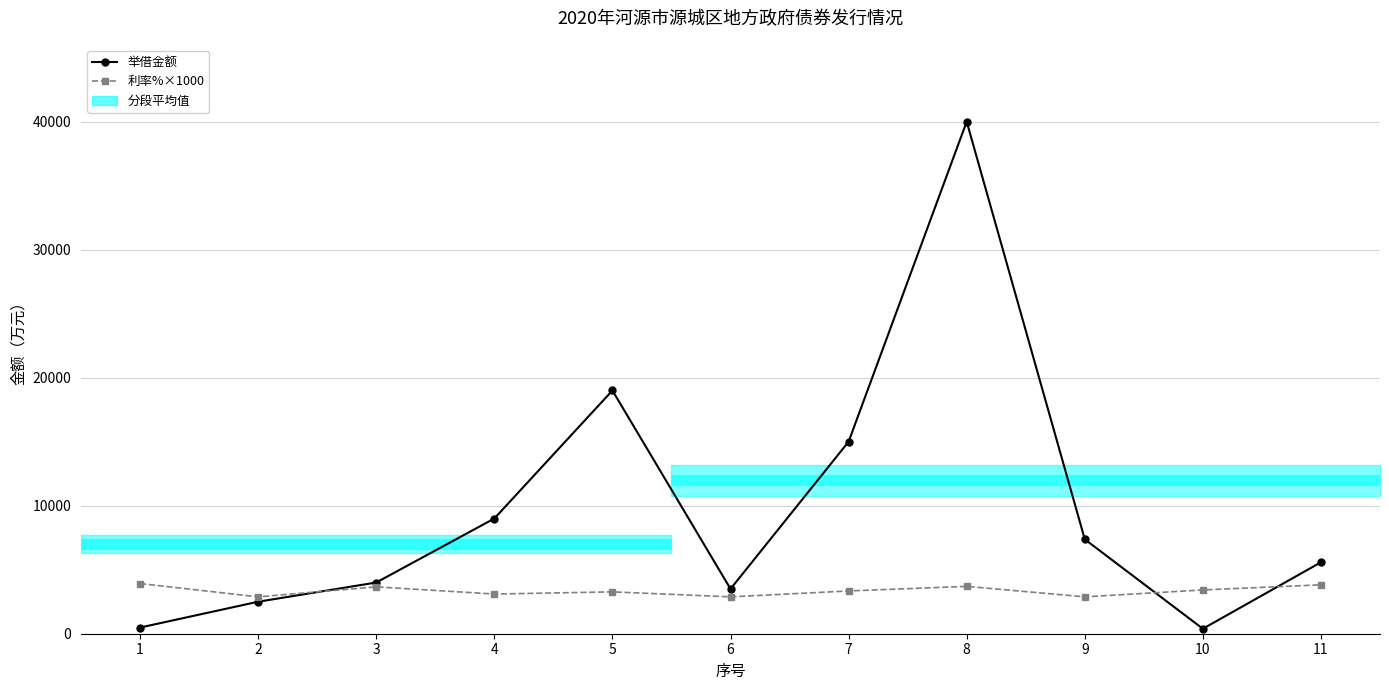

What is the approximate value of 利率%×1000 at 4, to the nearest 100?

3100